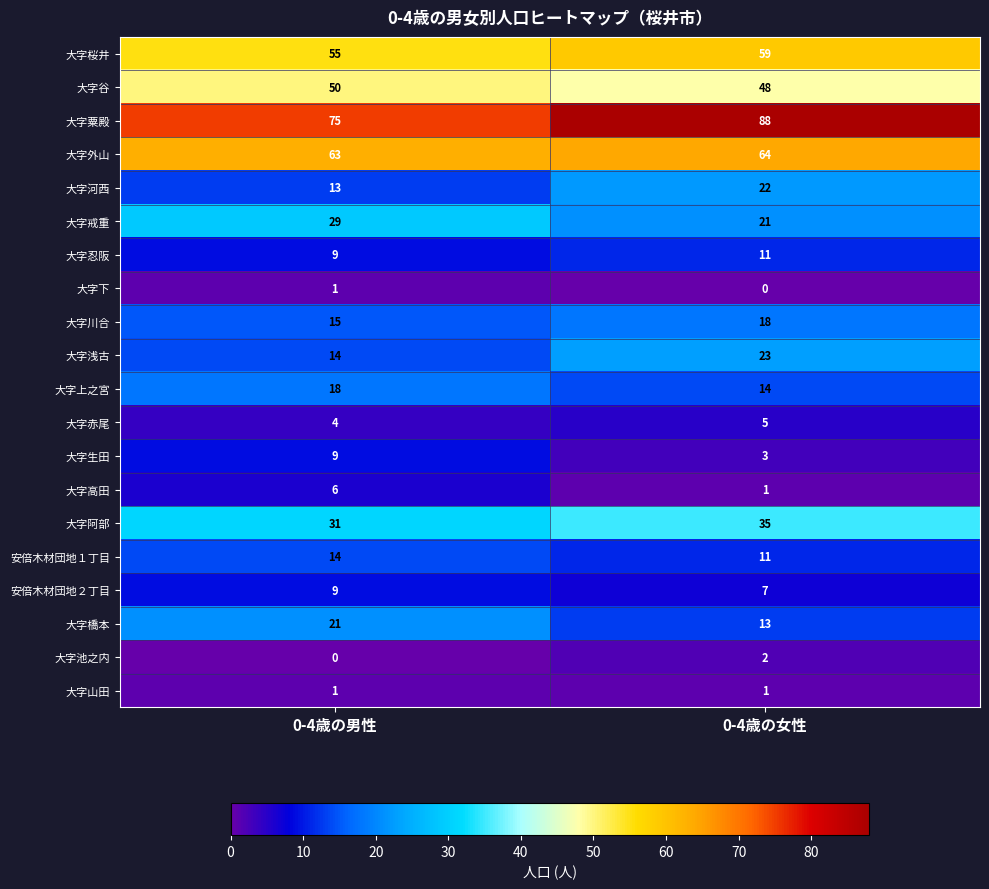

What is the average value of the 大字外山 series?

64